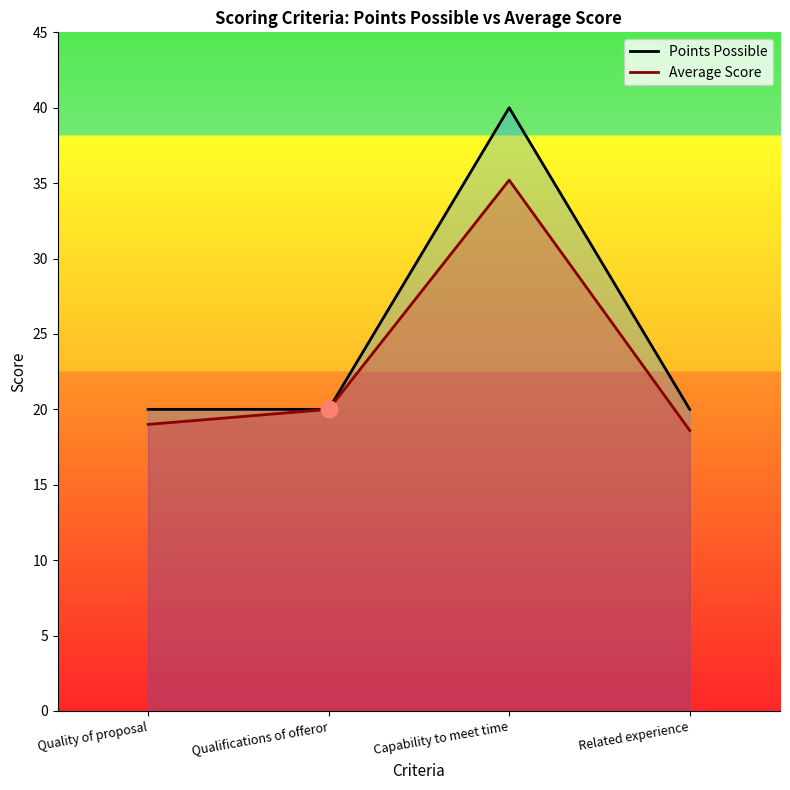

How many lines are shown in the chart?

2